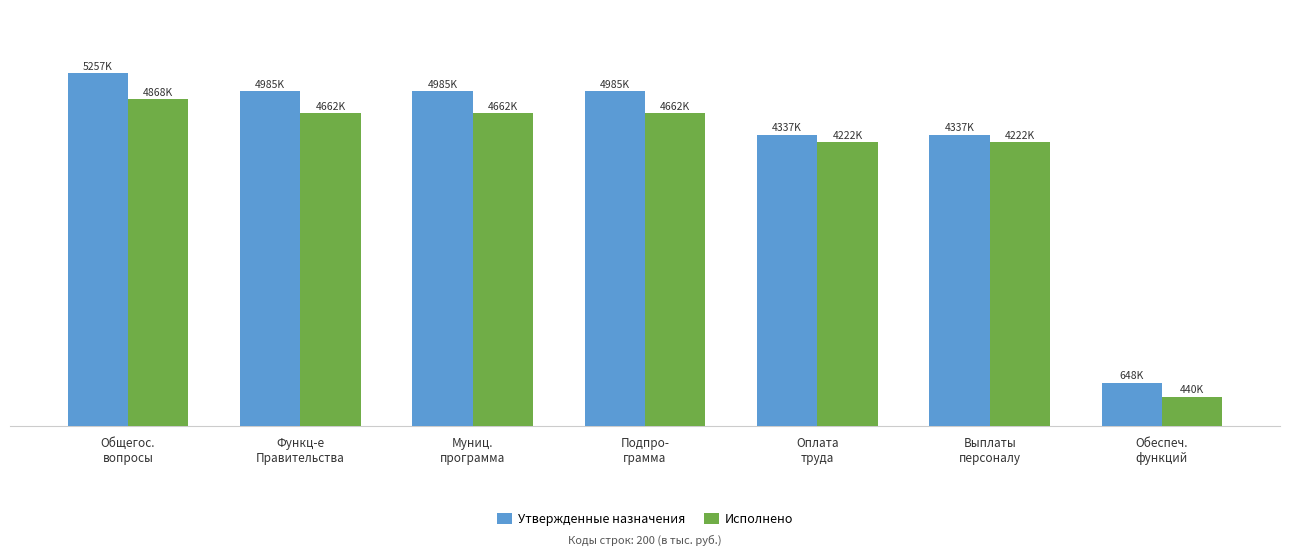

What are all the series names shown in the legend?

Утвержденные назначения, Исполнено